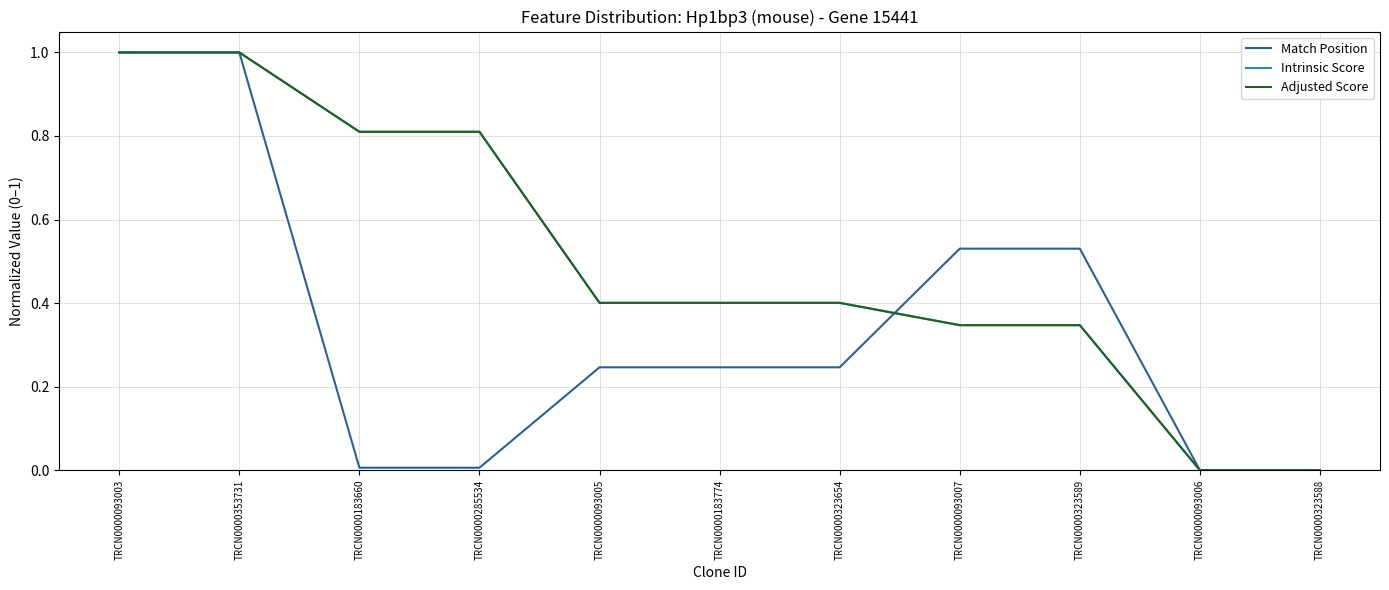

Does the chart display data point markers on the line(s)?

No